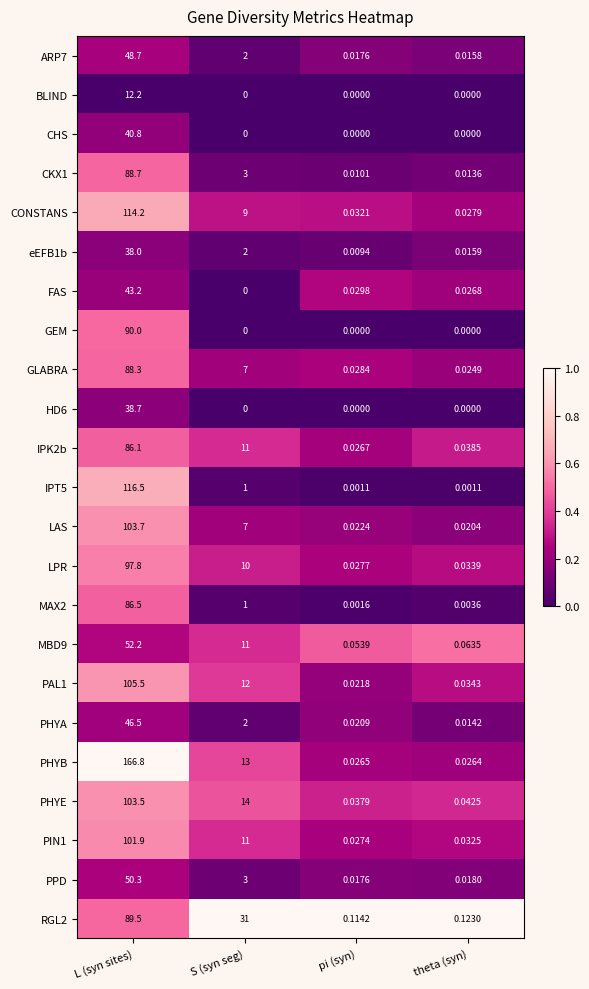

What is the greatest value displayed?

166.8